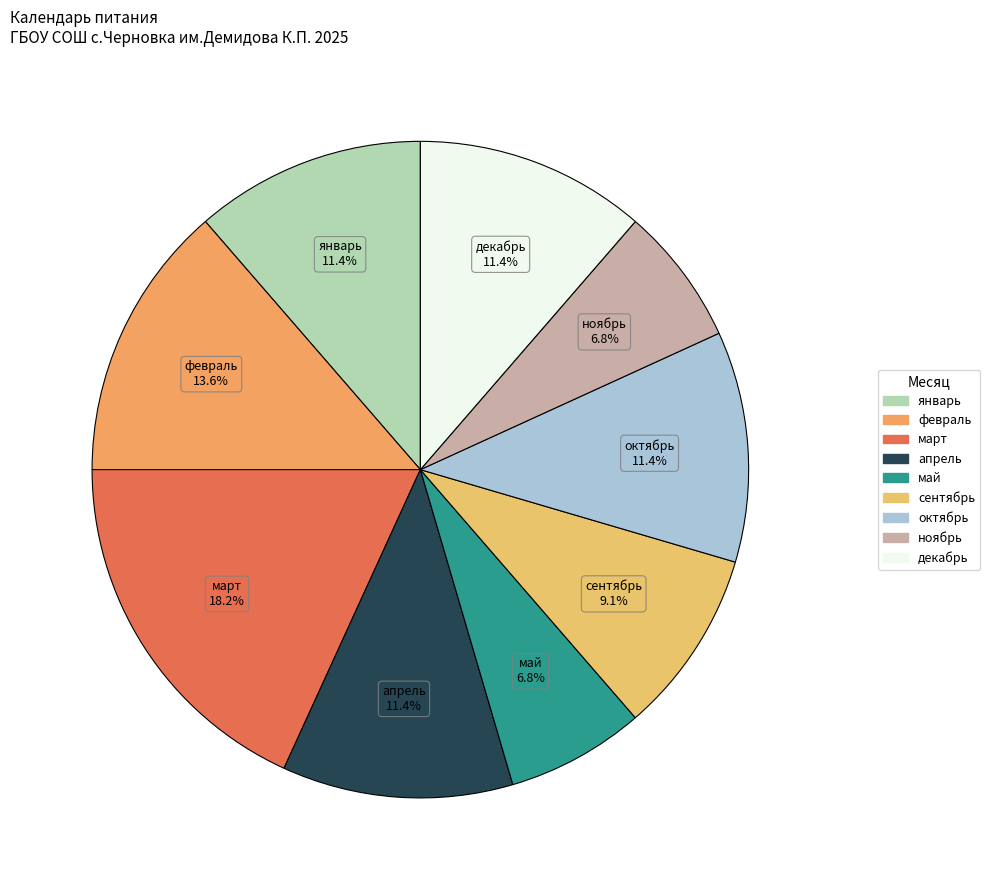

Does ноябрь represent more than half of the total?

No